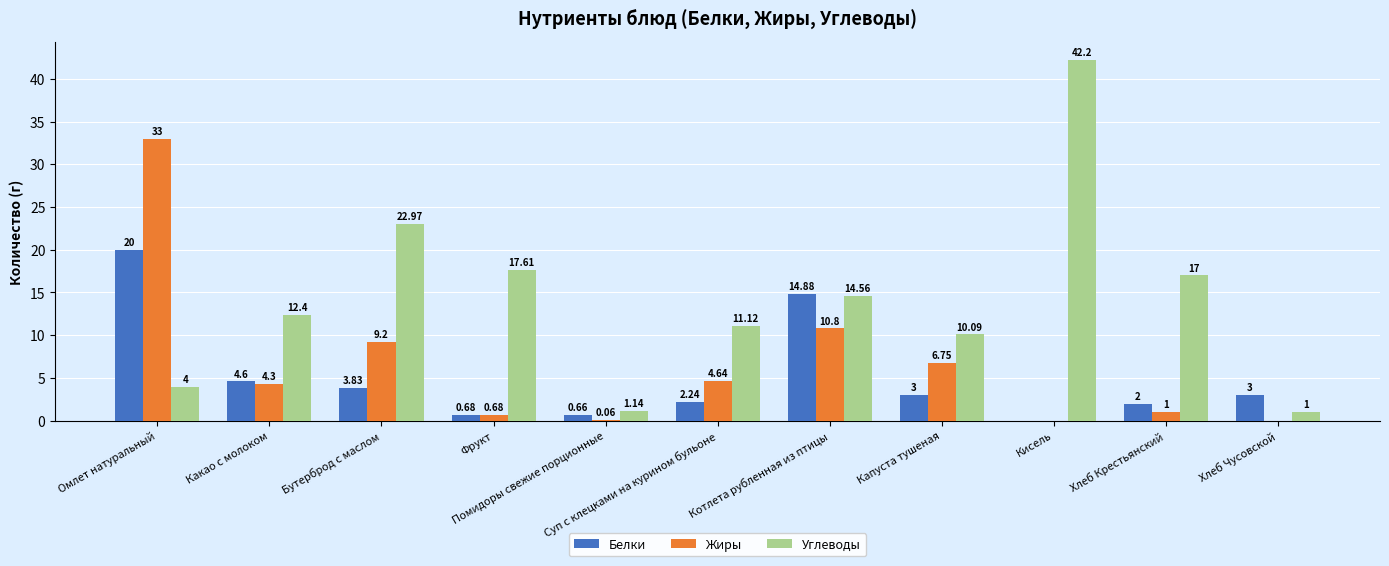

How many values in the Жиры series exceed 4?

6